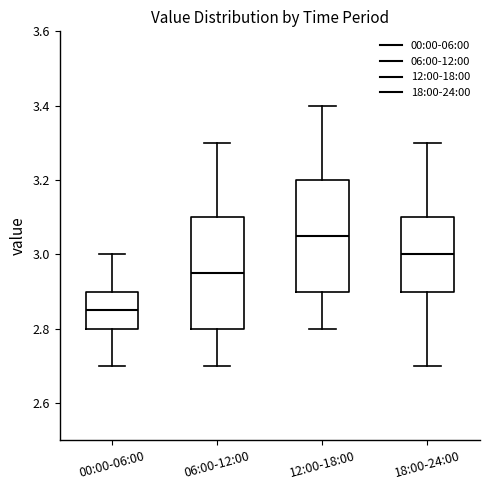

Which box's median line is the lowest?

00:00-06:00